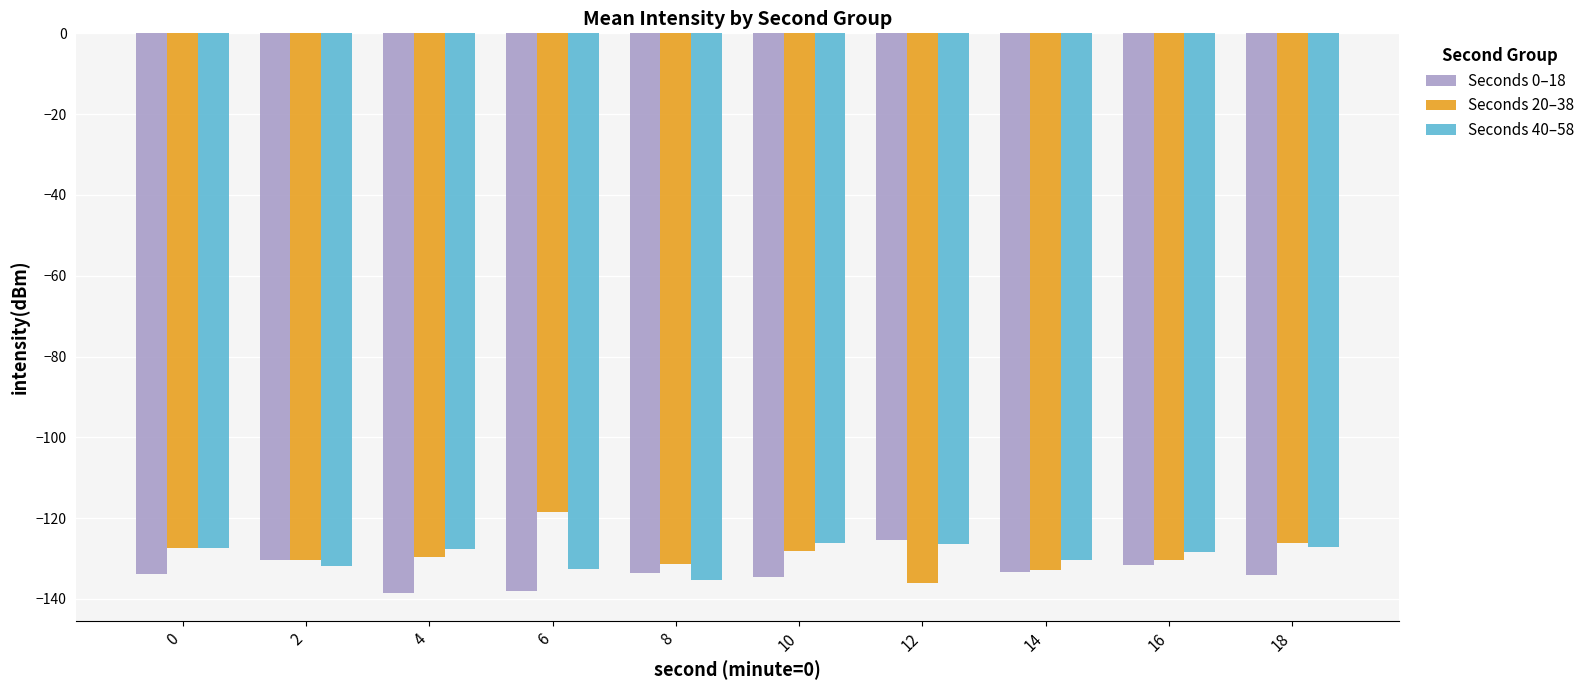

Does the chart contain stacked bars?

No